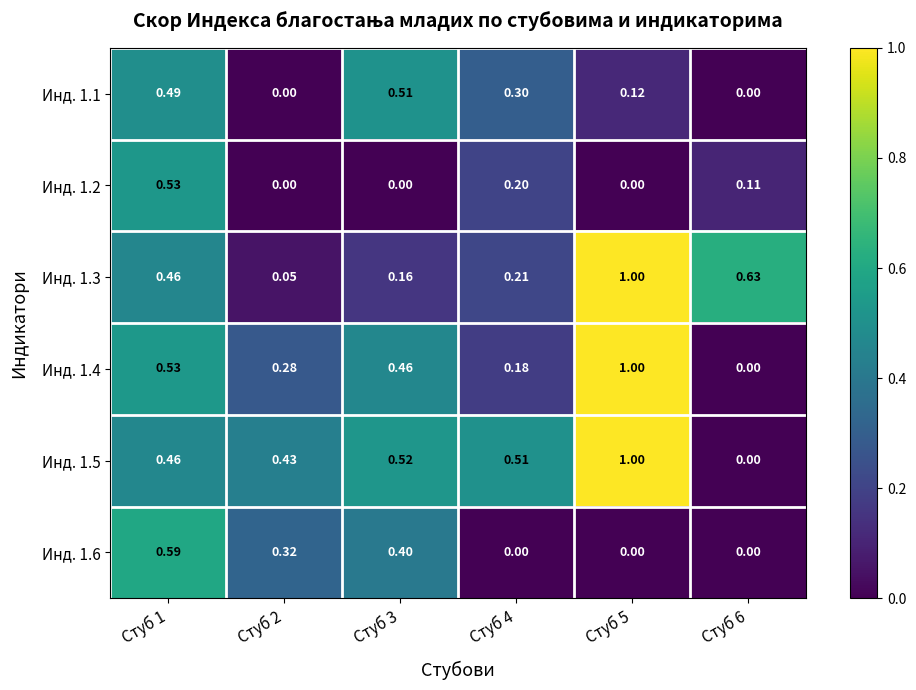

Is the value of Инд. 1.1 at Стуб 6 greater than the value of Инд. 1.4 at Стуб 4?

No